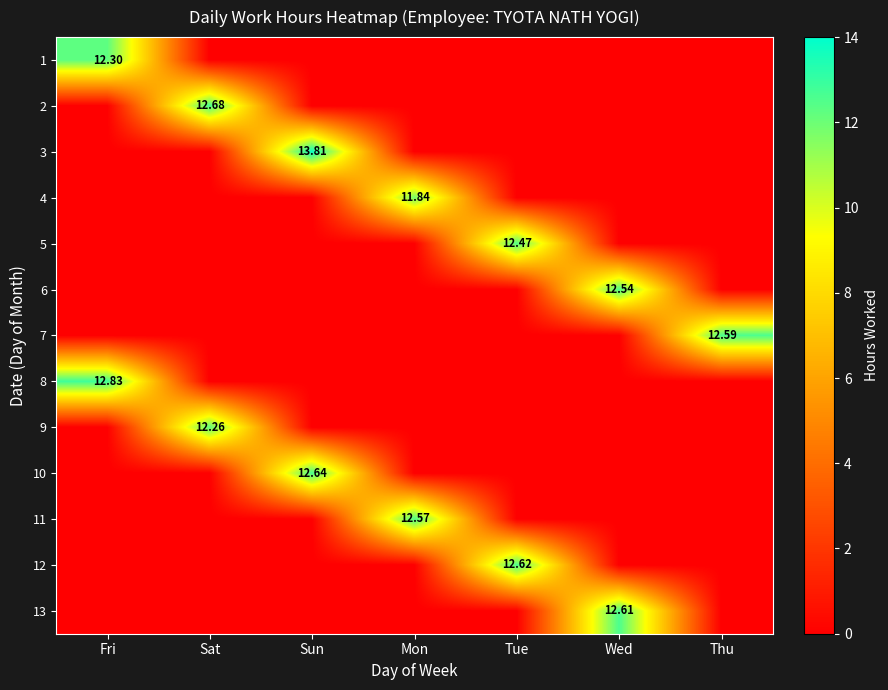

Is it true that 11 equals 0.0 at Sat?

True